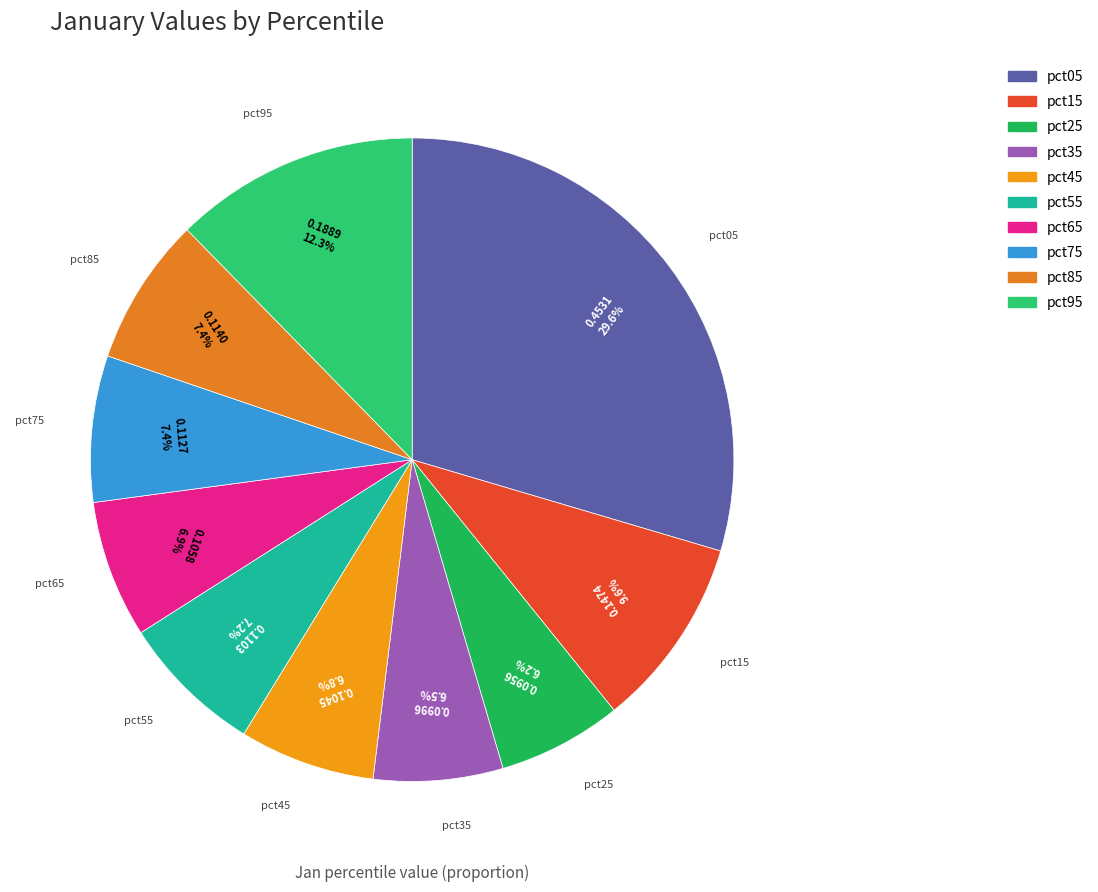

How much of the chart is everything except pct65?

93.1%